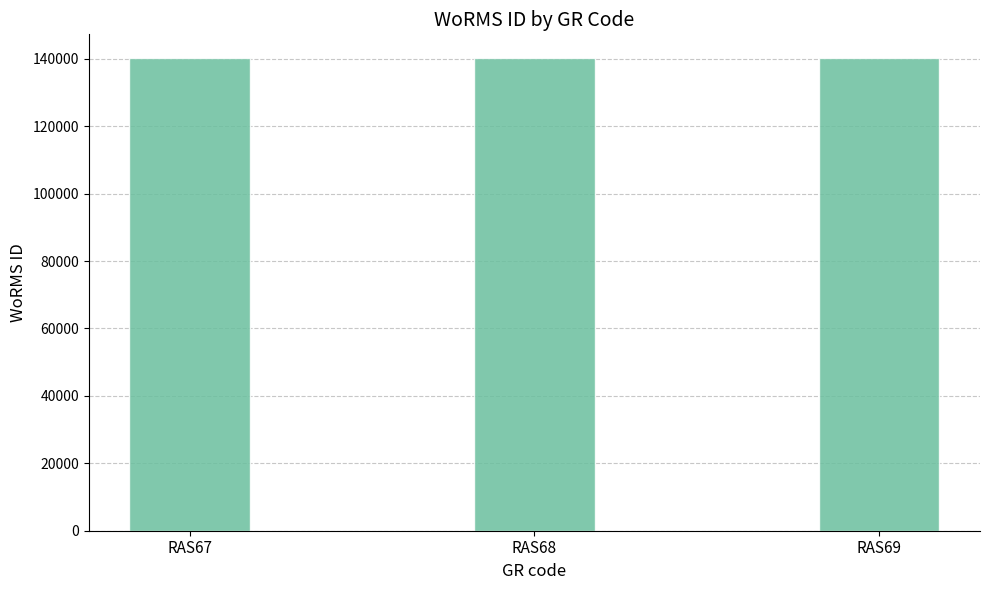

Is it true that the value at RAS68 is 140263?

True